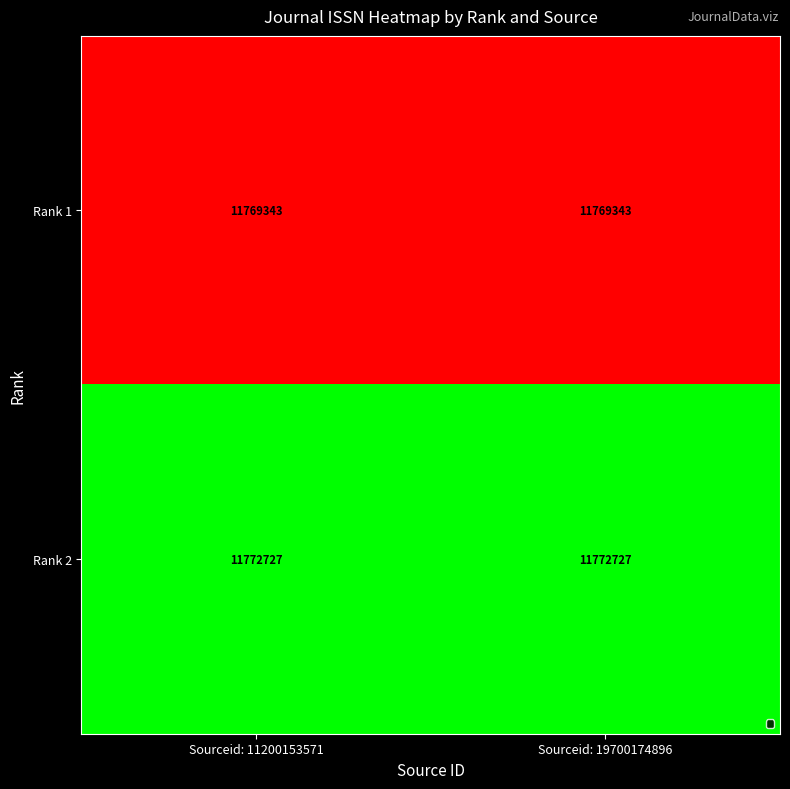

Reading right to left, list all the values displayed in this chart.

Rank 1: 11769343	11769343
Rank 2: 11772727	11772727